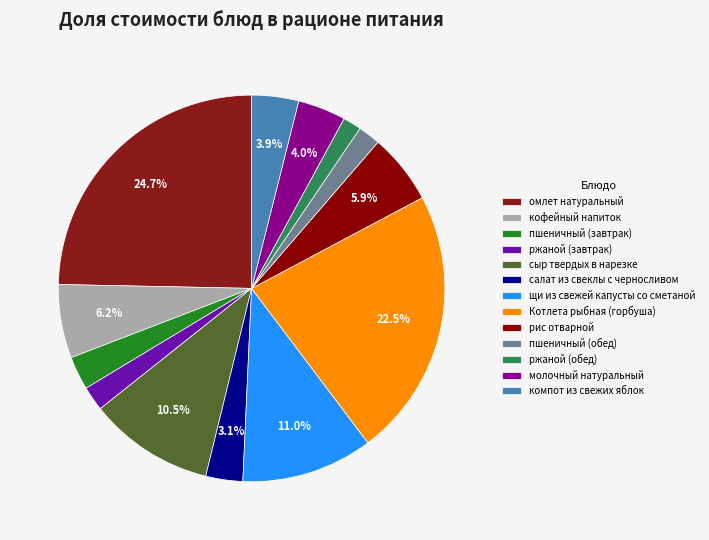

Which category has the biggest portion of the pie?

омлет натуральный